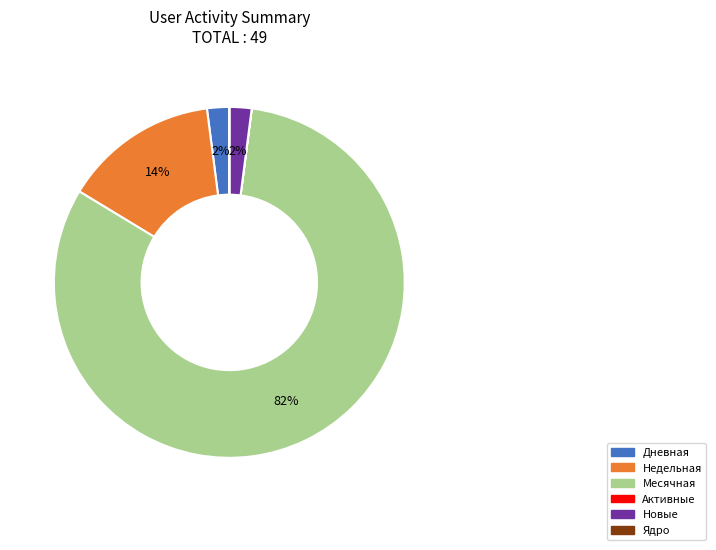

Is there any slice that represents more than half of the pie?

Yes